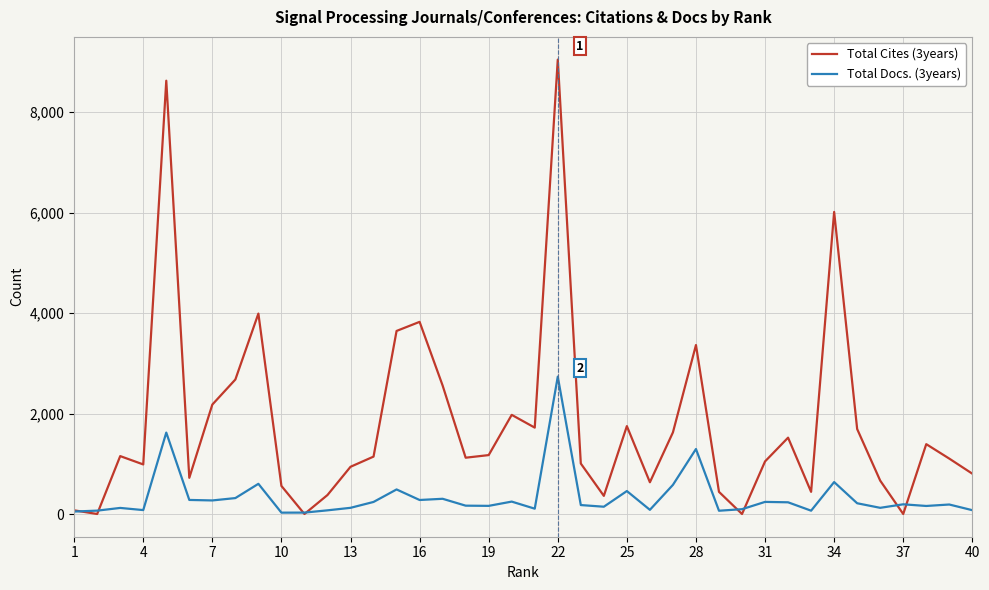

What is the average value of the Total Cites (3years) series?

1809